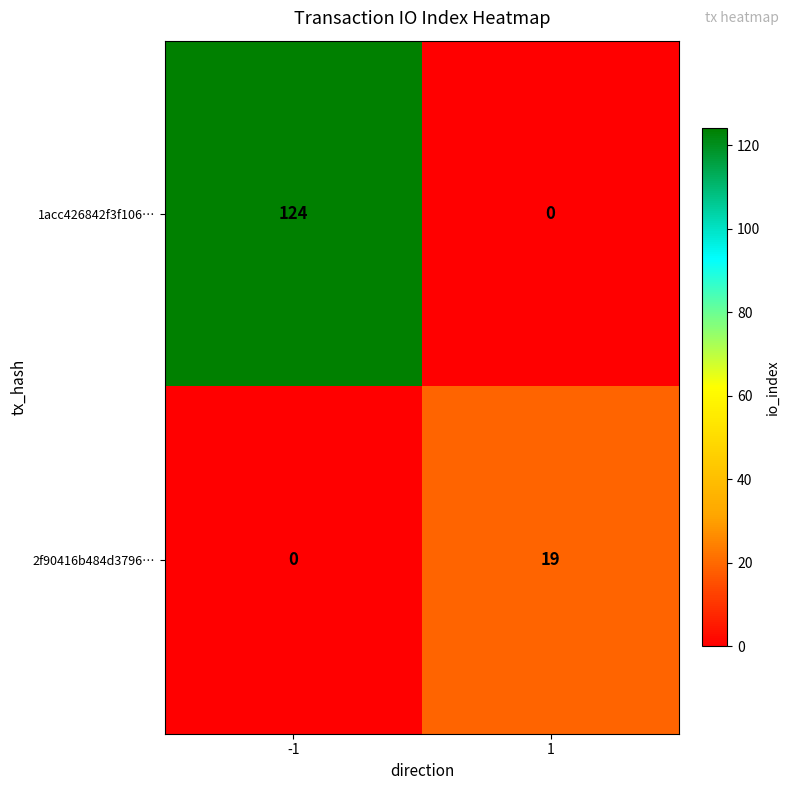

List the series in order of their peak value, lowest first.

2f90416b484d3796…, 1acc426842f3f106…